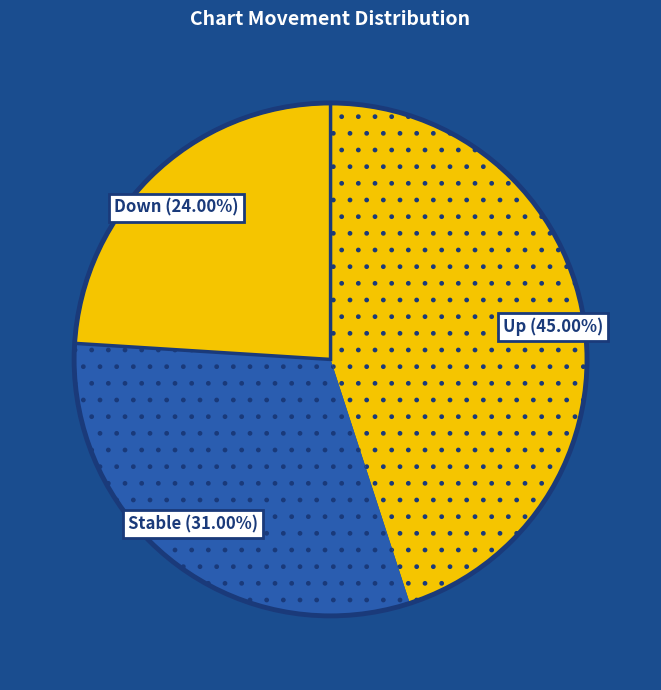

Combined, do Up (45.00%) and Stable (31.00%) account for over 50%?

Yes